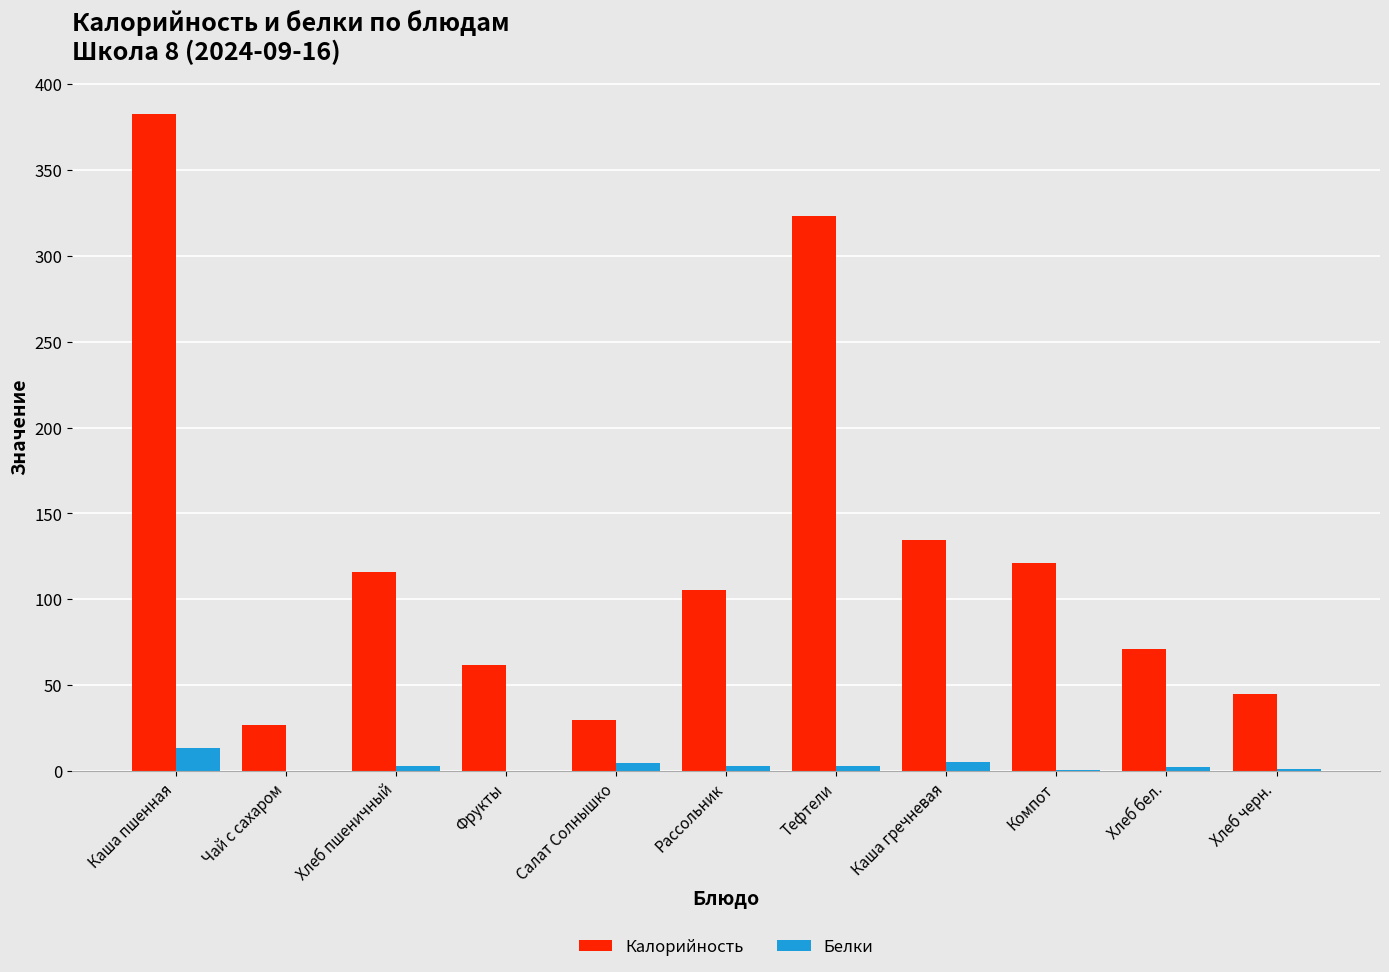

Count the number of categories in the chart.

11